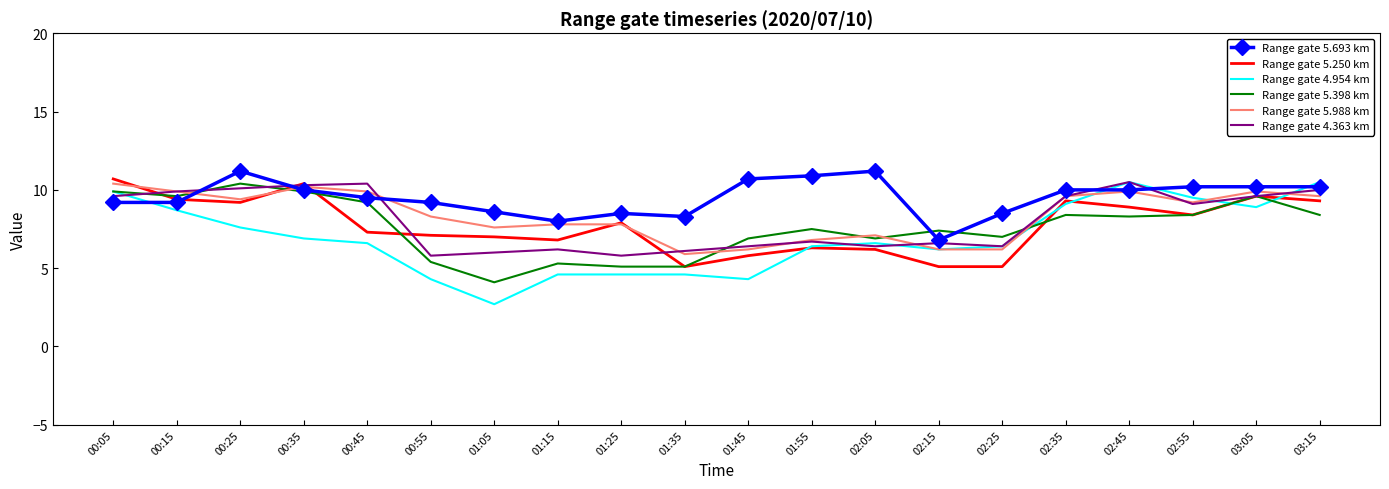

Between 01:15 and 02:05, which series saw the biggest shift?

Range gate 5.693 km